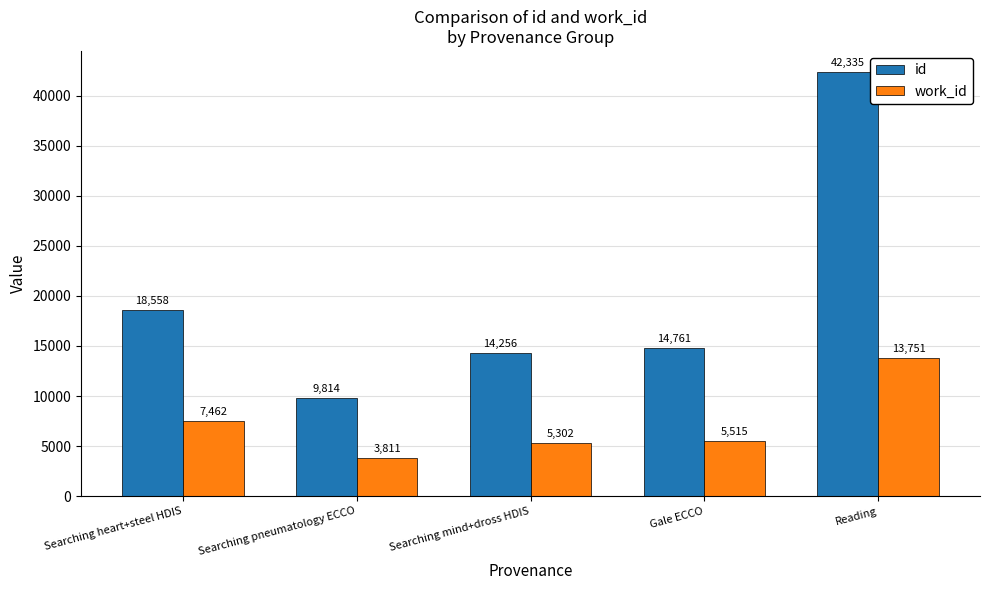

How many data points does each series have?

5